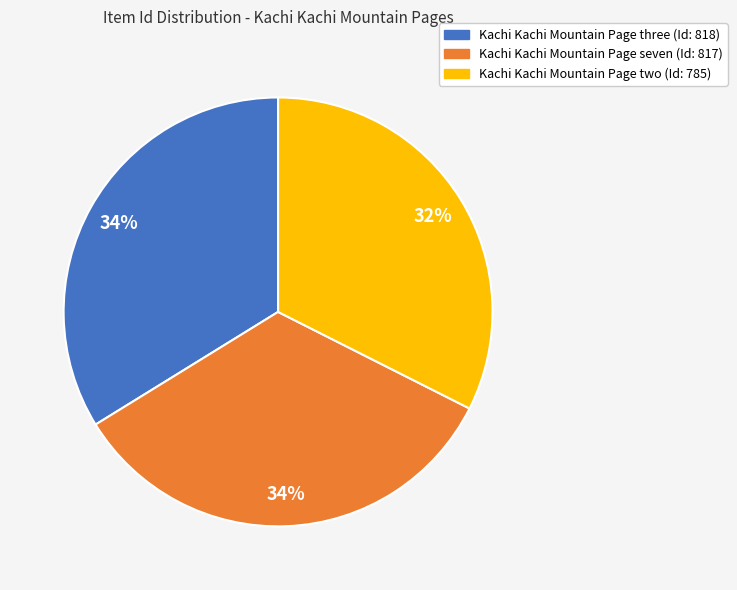

Do Kachi Kachi Mountain Page three (Id: 818) and Kachi Kachi Mountain Page two (Id: 785) together represent more than half of the pie?

Yes